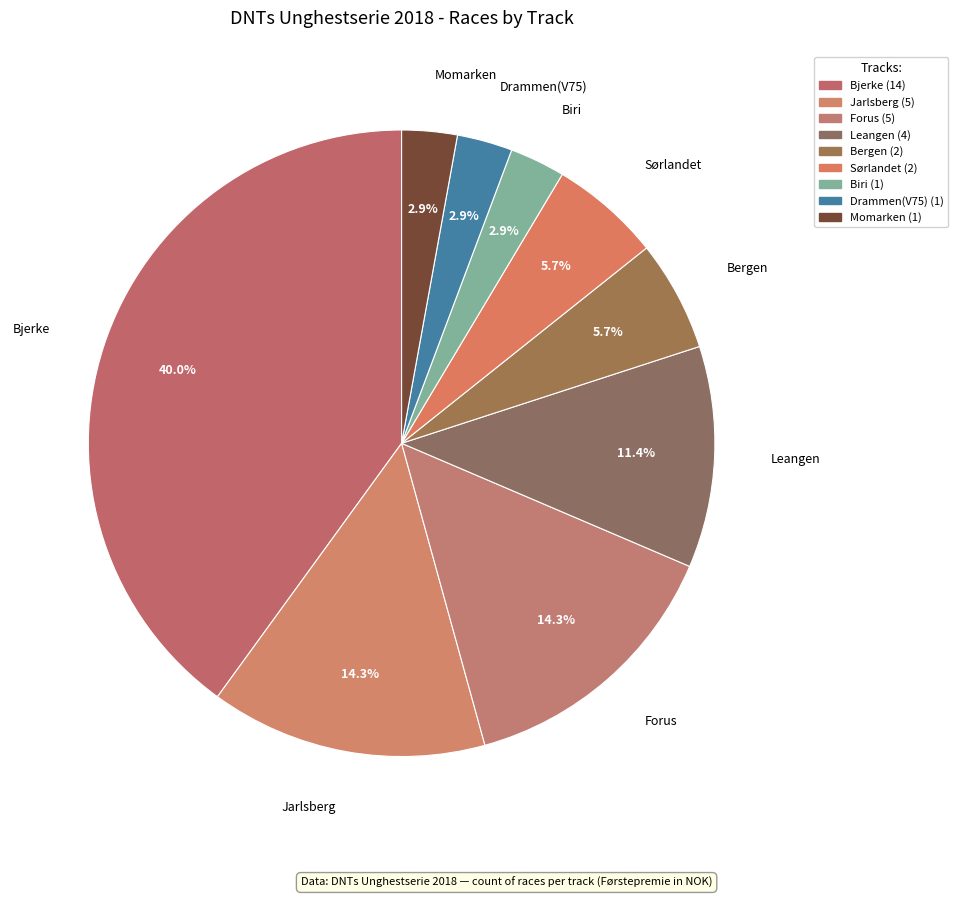

To the nearest percent, what percentage of the pie is Jarlsberg?

14%